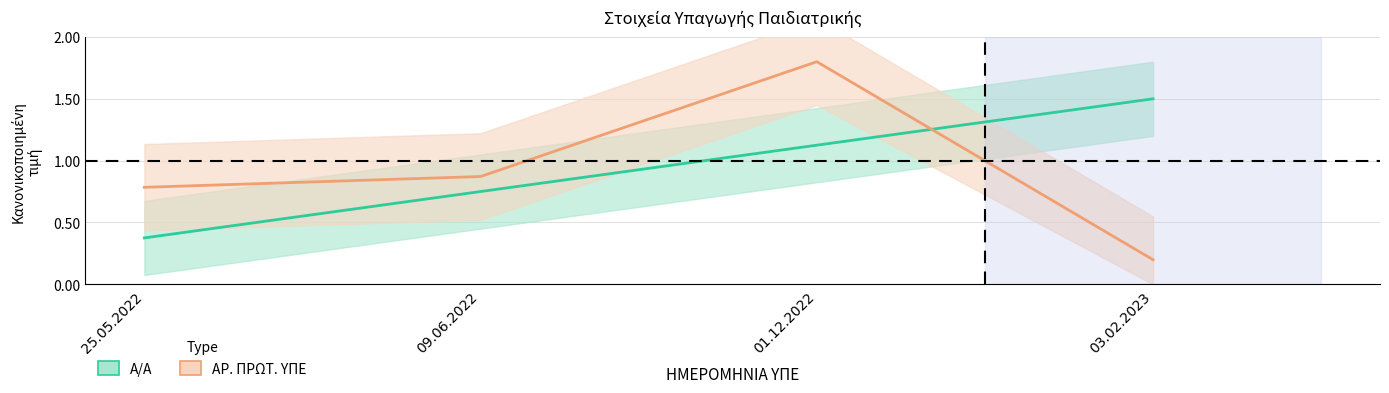

True or false: A/A has a value of 0.8 at 09.06.2022.

True